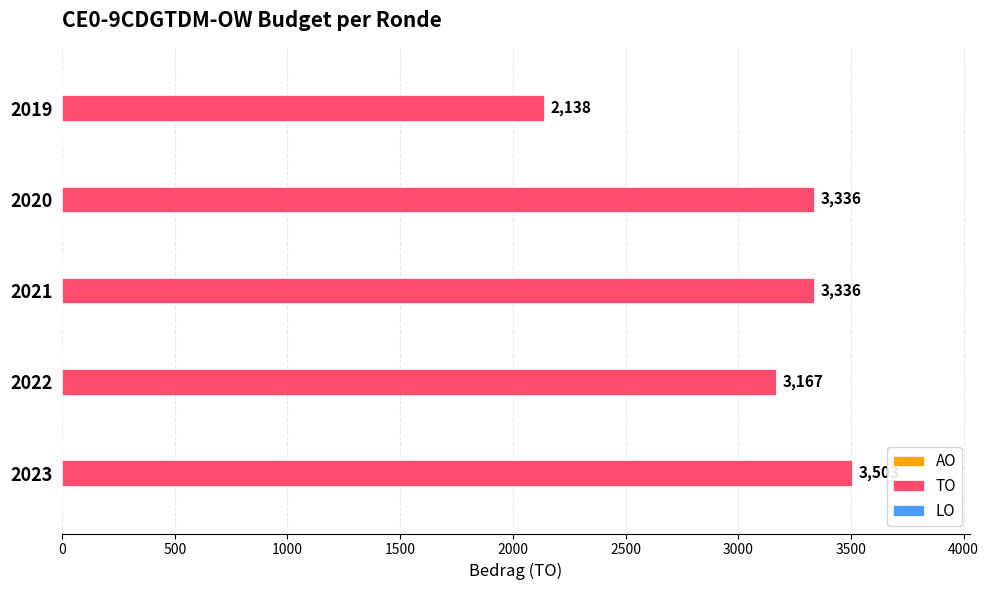

What is the ratio of the value at 2021 to the value at 2020?

1.0